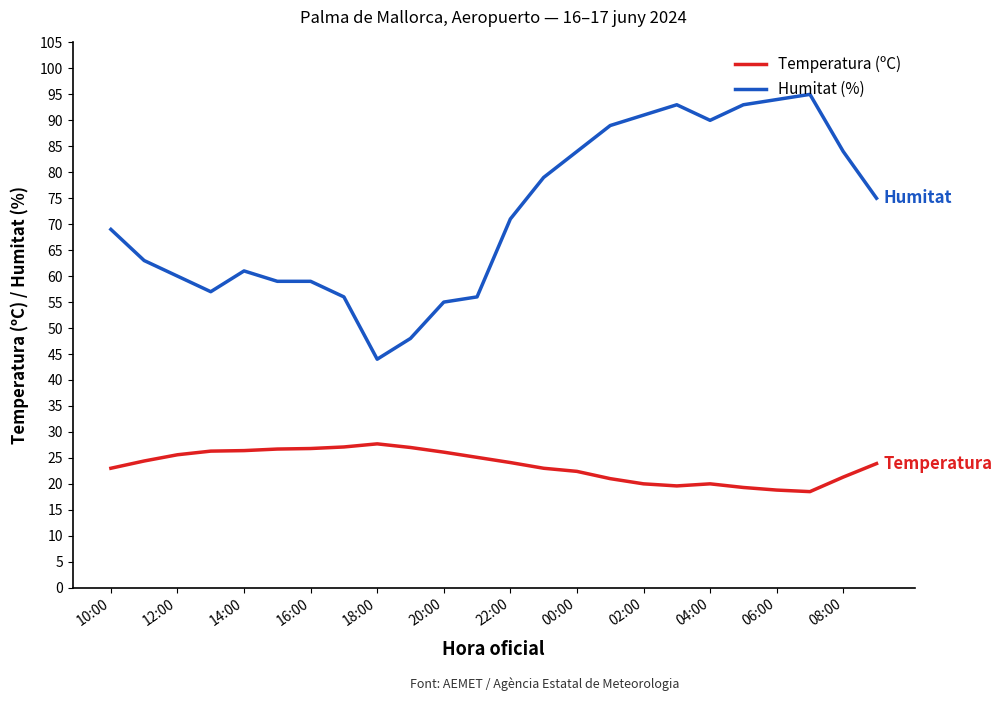

Rank the series by their maximum value, from lowest to highest.

Temperatura (ºC), Humitat (%)